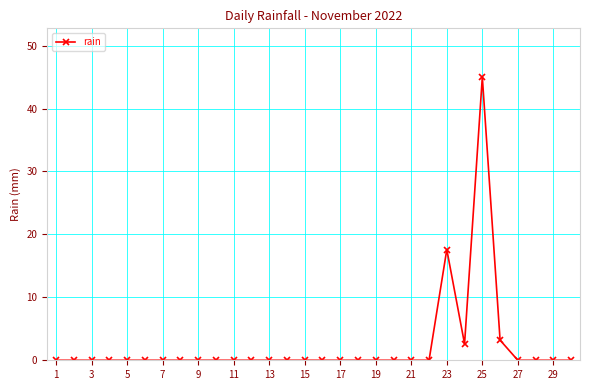

What is the difference between the maximum and minimum values?

45.0